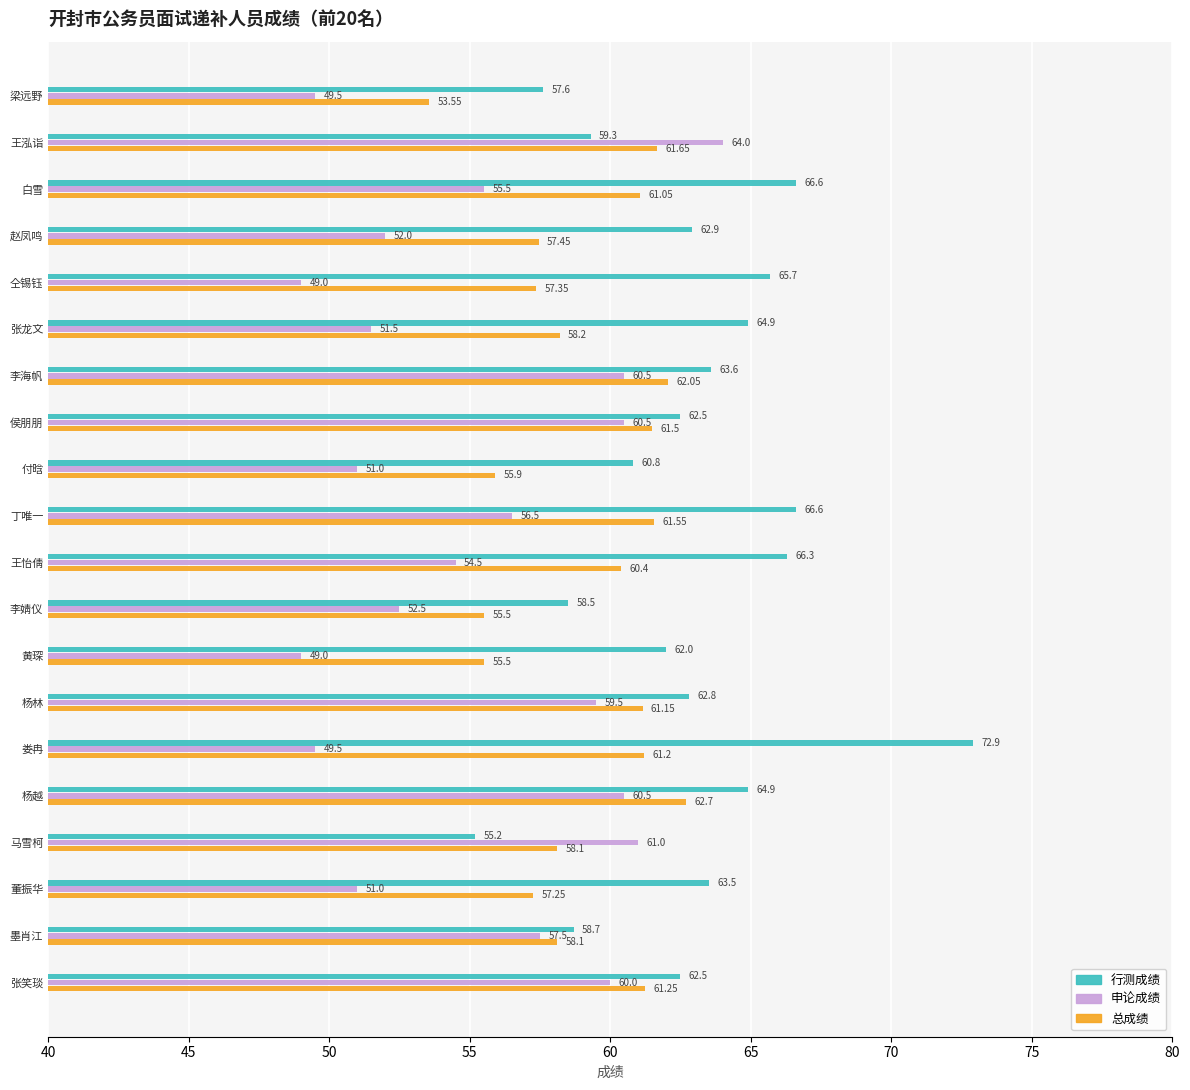

At which label is 行测成绩 closest to 64?

李海帆